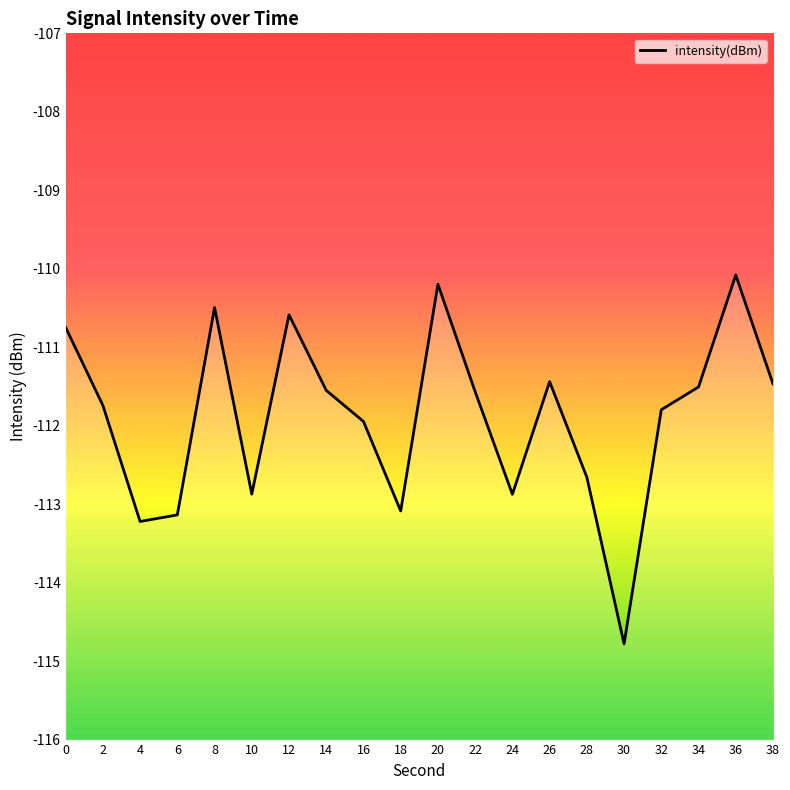

Rank the categories by value from lowest to highest.

30, 4, 6, 18, 24, 10, 28, 16, 32, 2, 22, 14, 34, 38, 26, 0, 12, 8, 20, 36